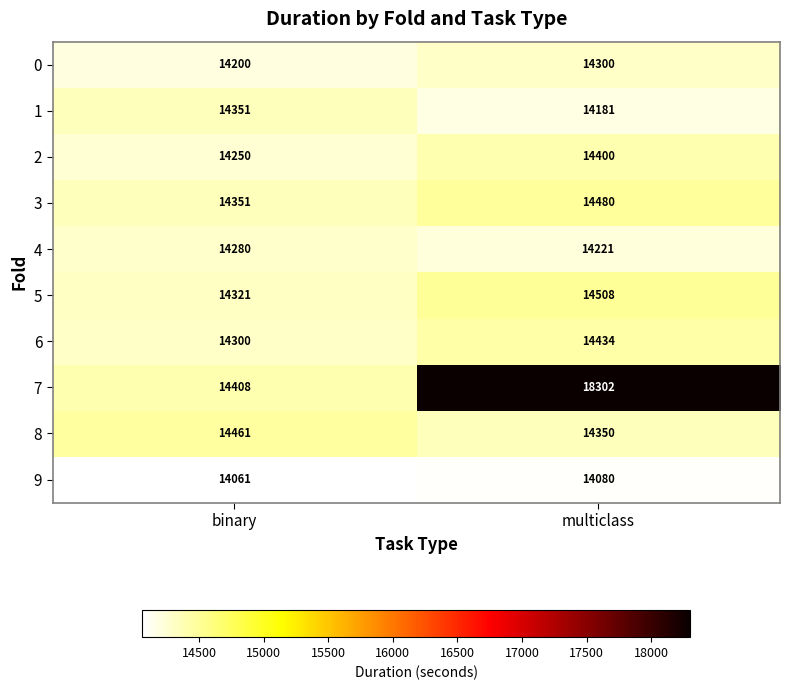

The 8 series shows 7751 at binary. True or false?

False